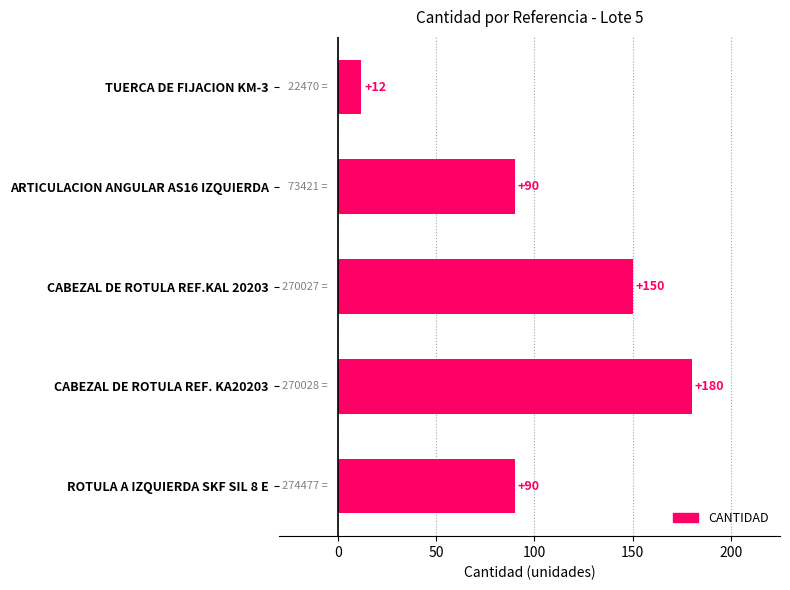

Approximately how many times larger is the value at CABEZAL DE ROTULA REF. KA20203 compared to TUERCA DE FIJACION KM-3?

15.0